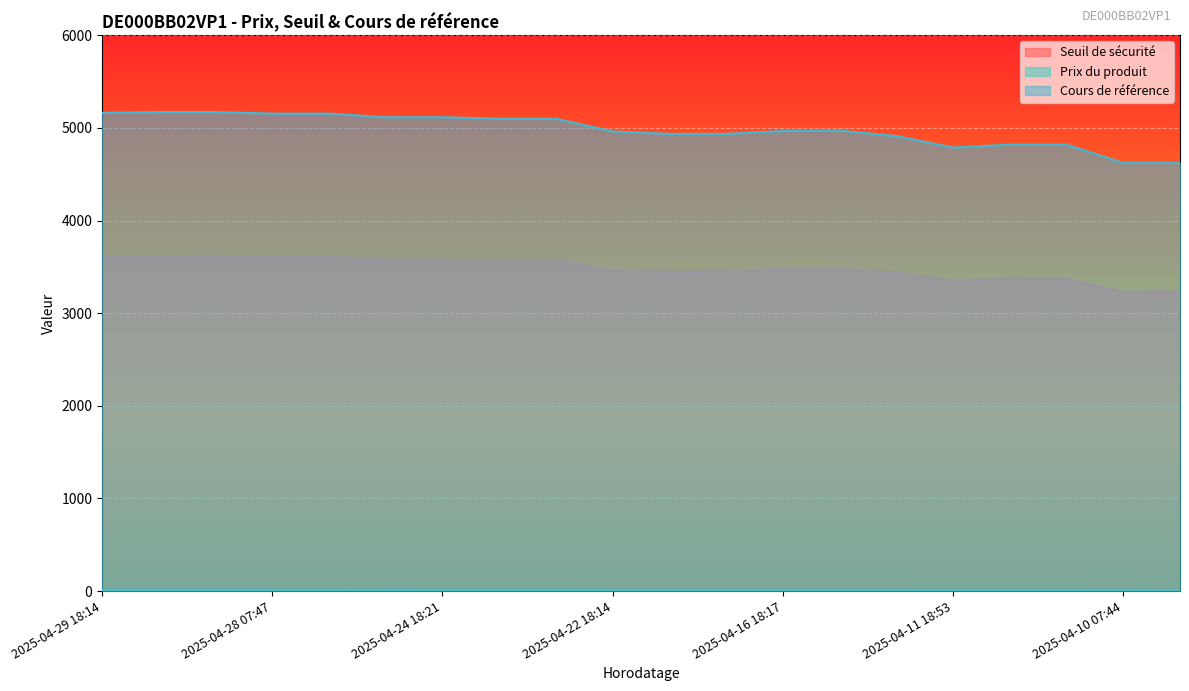

What is the spread (max minus min) of values at 2025-04-17 18:18?

4923.0